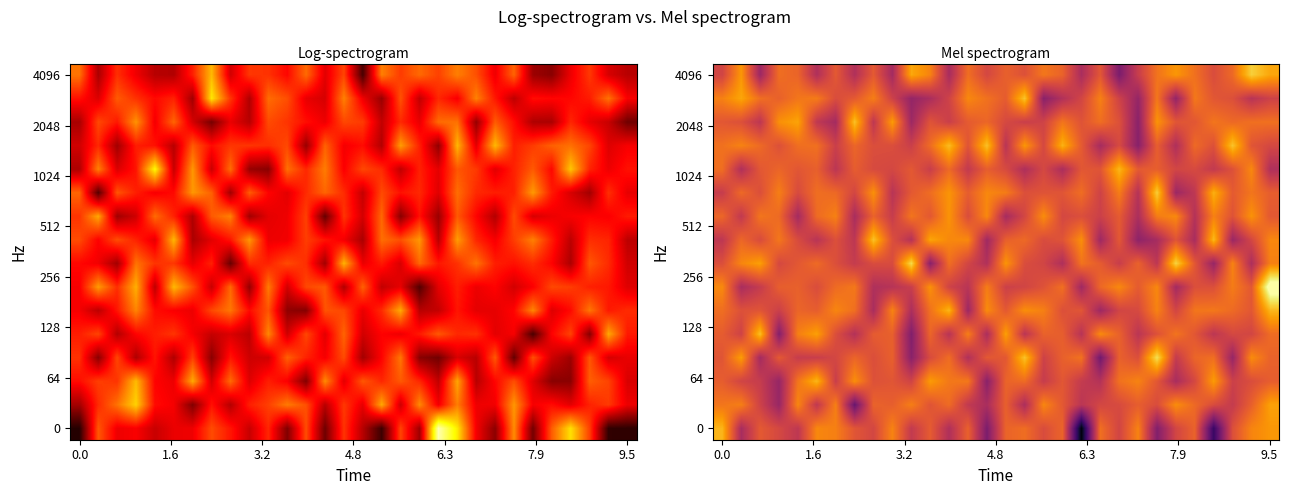

Is it true that row_0 equals -62.5 at 19?

False